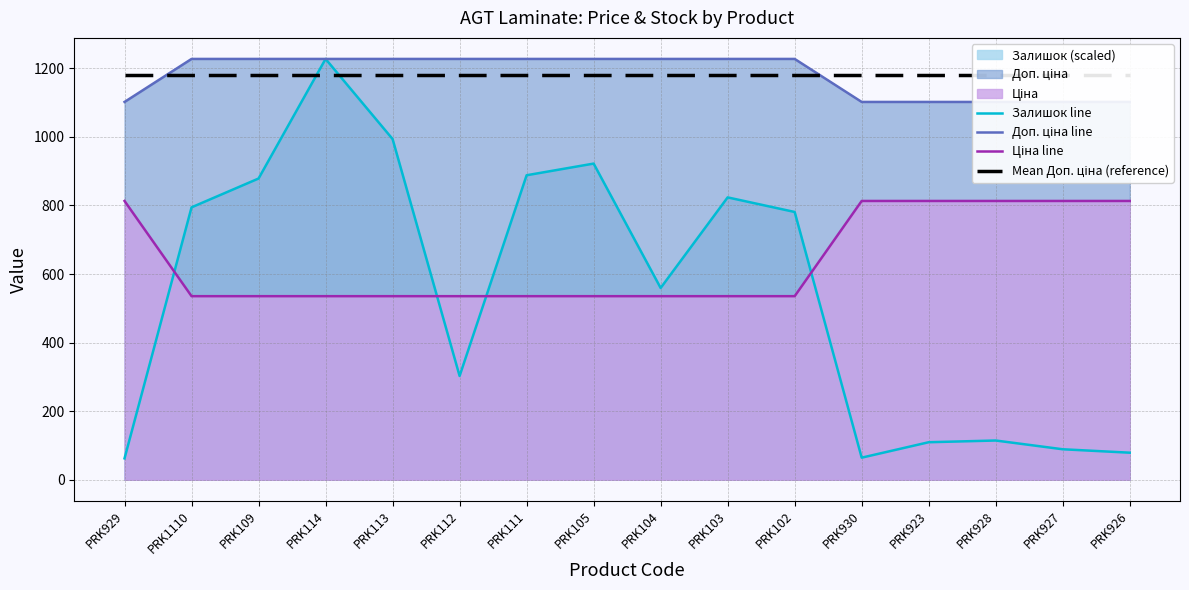

Read the Ціна line value at PRK926.

813.0